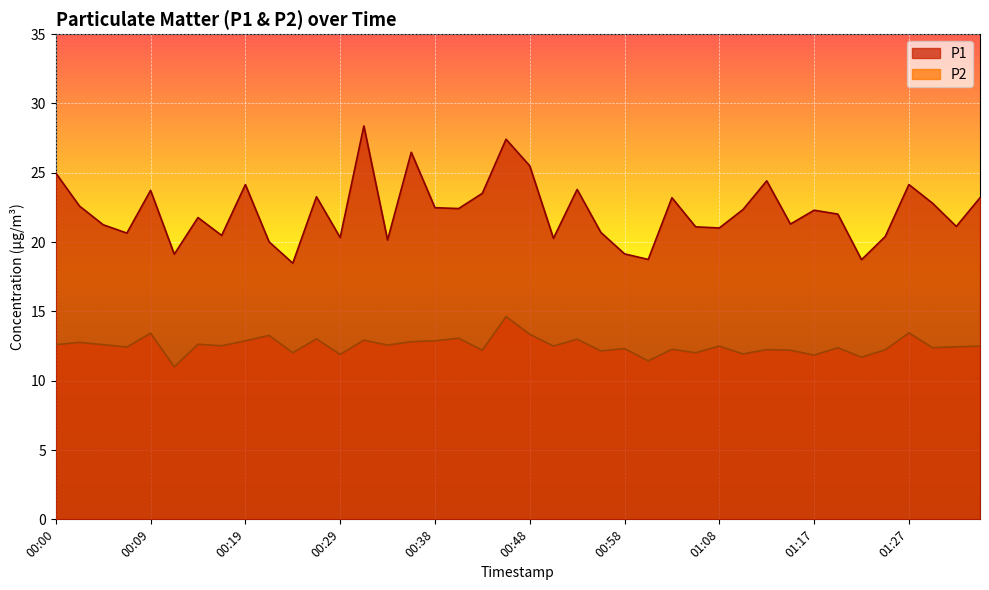

At how many categories does at least one series exceed 27?

2